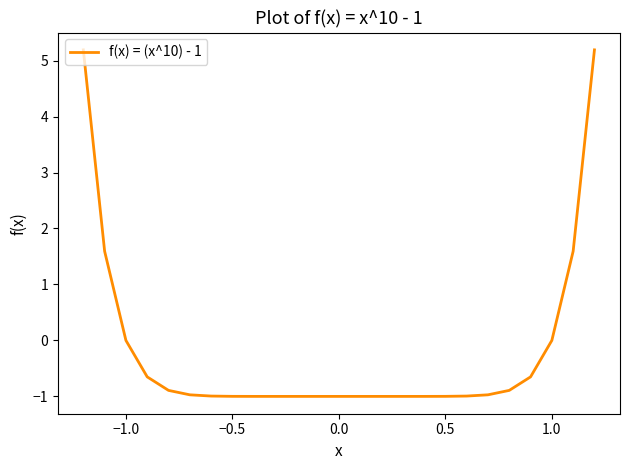

What is the maximum value shown in the chart?

5.2